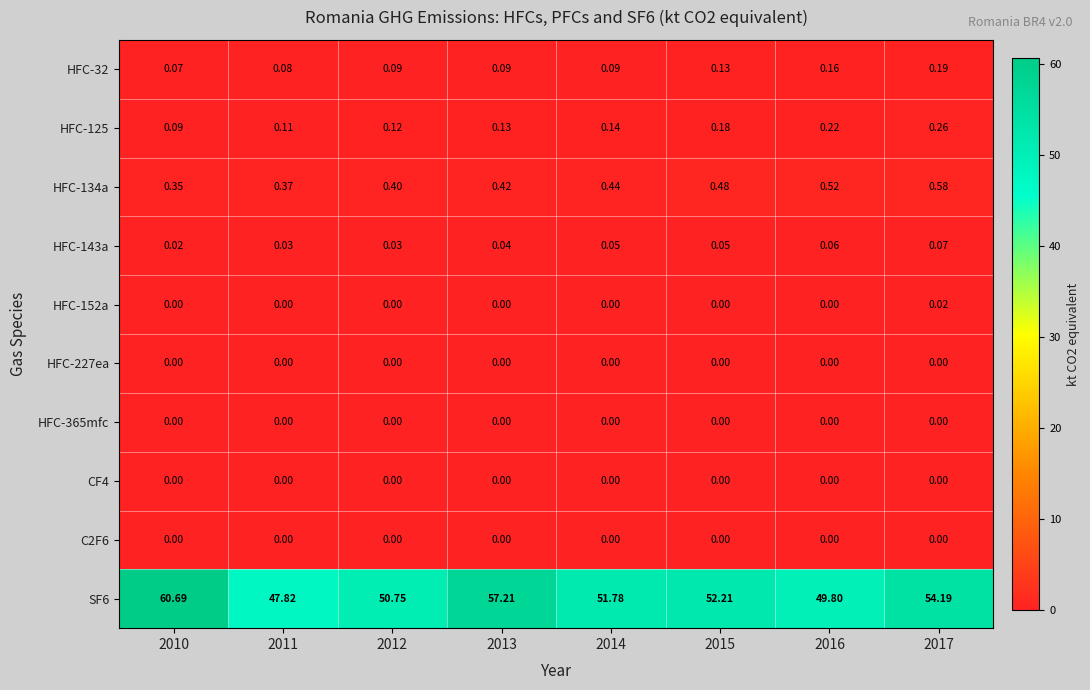

Is the value of HFC-125 at 2013 greater than the value of HFC-32 at 2010?

Yes